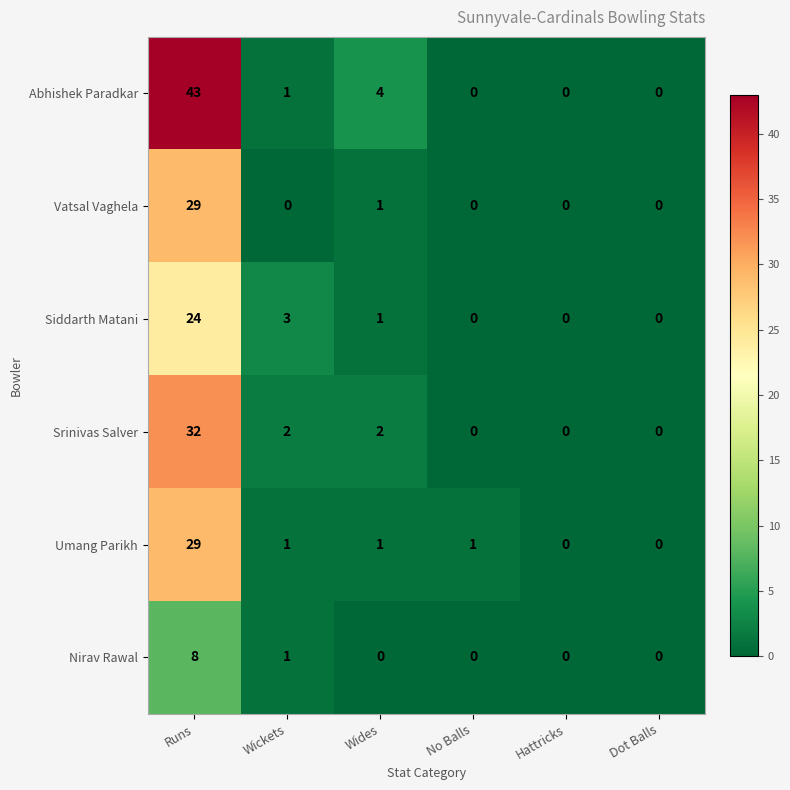

What is the sum of all Umang Parikh values?

32